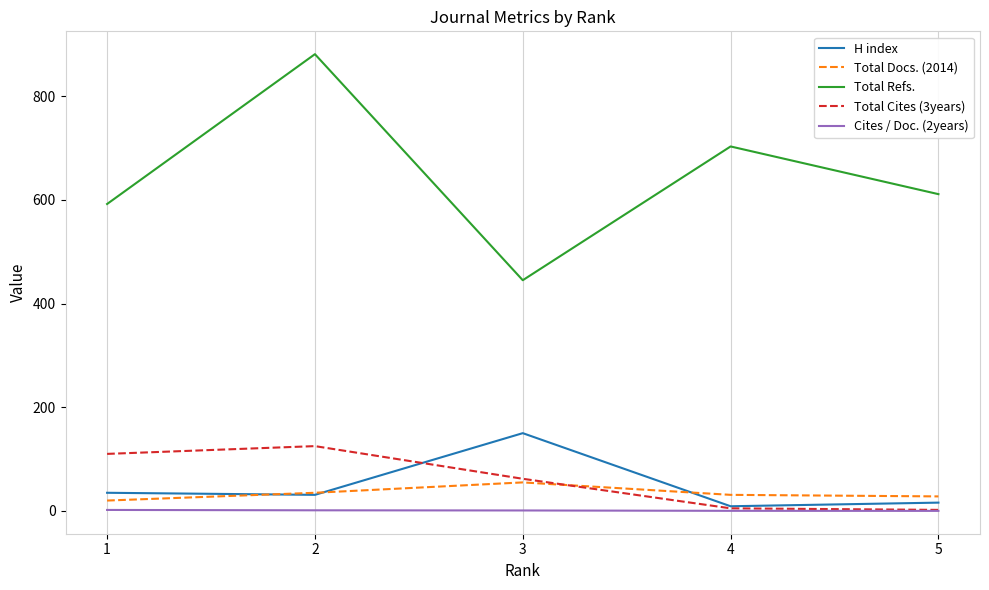

What is the difference between the H index values at 2 and 3?

119.0